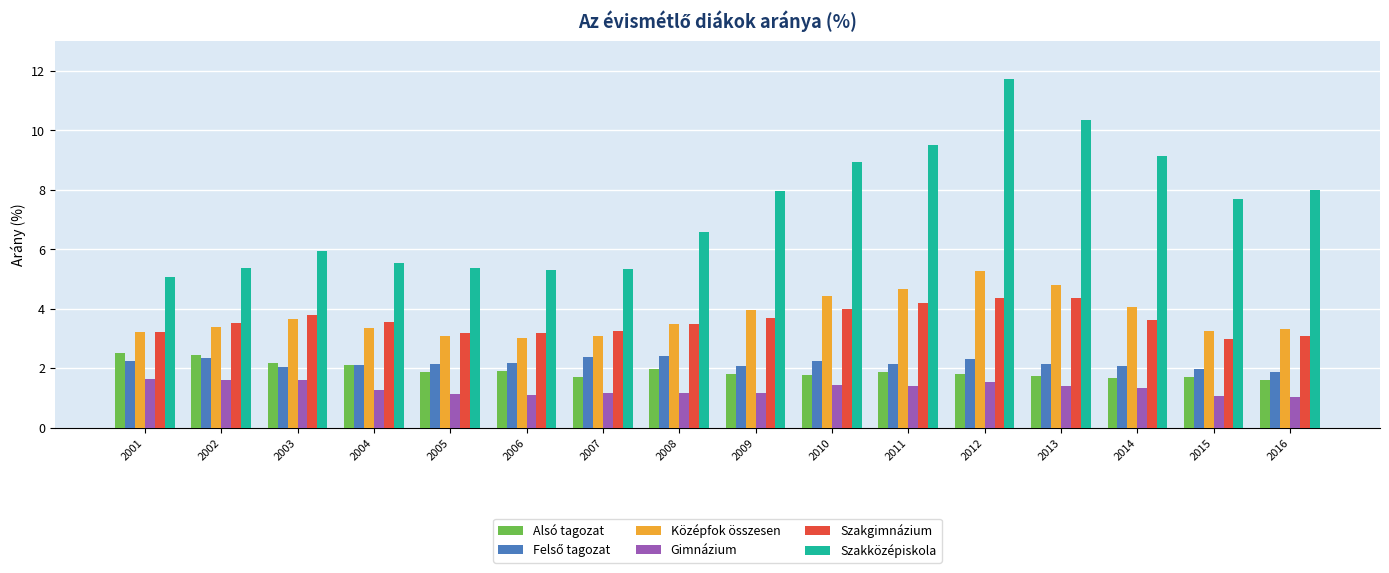

True or false: Szakközépiskola has a value of 7.9 at 2009.

True